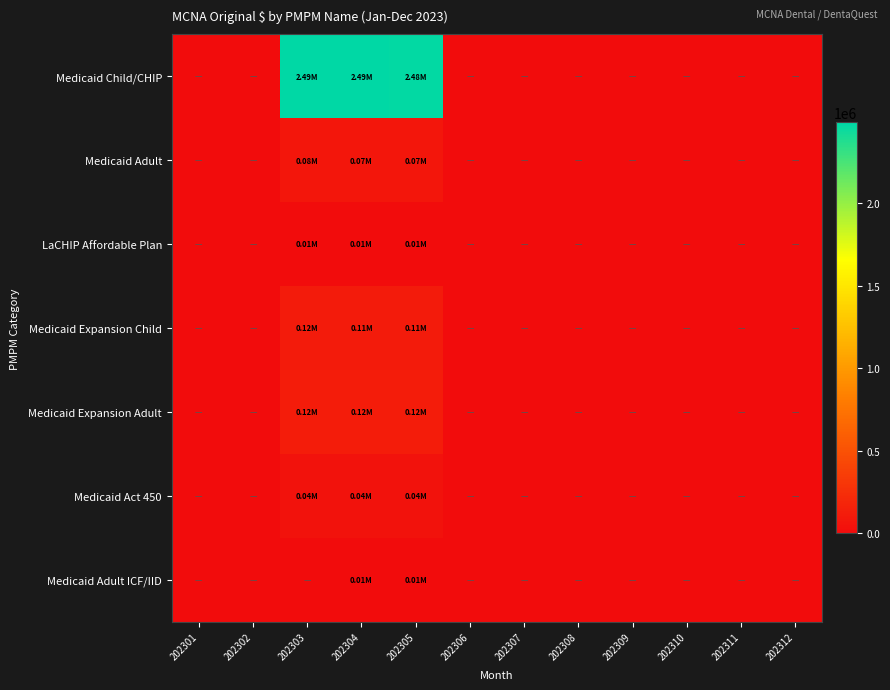

At how many categories does at least one series exceed 359520?

3